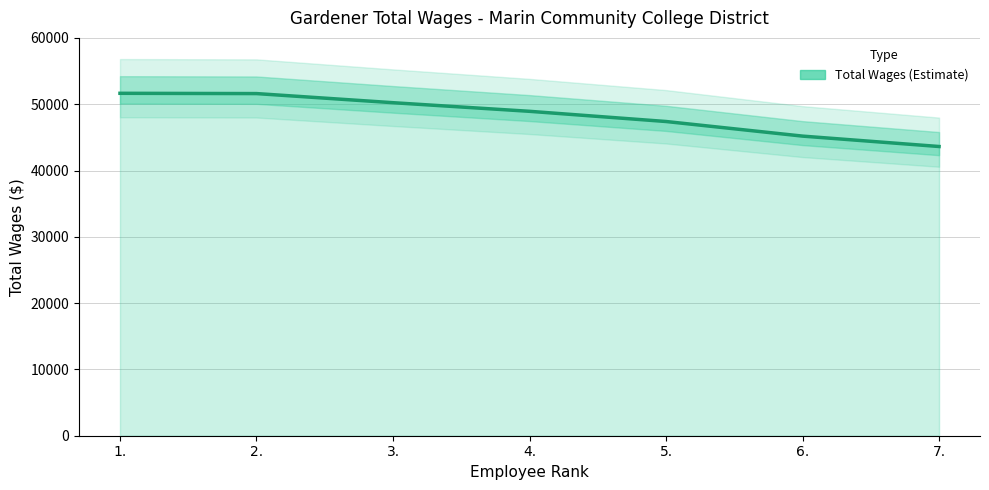

What is the label of the 7th point from the left?

7.